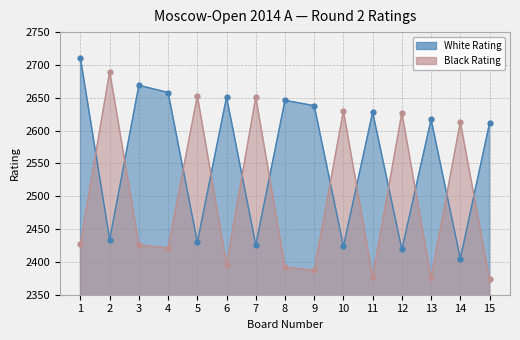

Between 4 and 7, which series saw the biggest shift?

White Rating